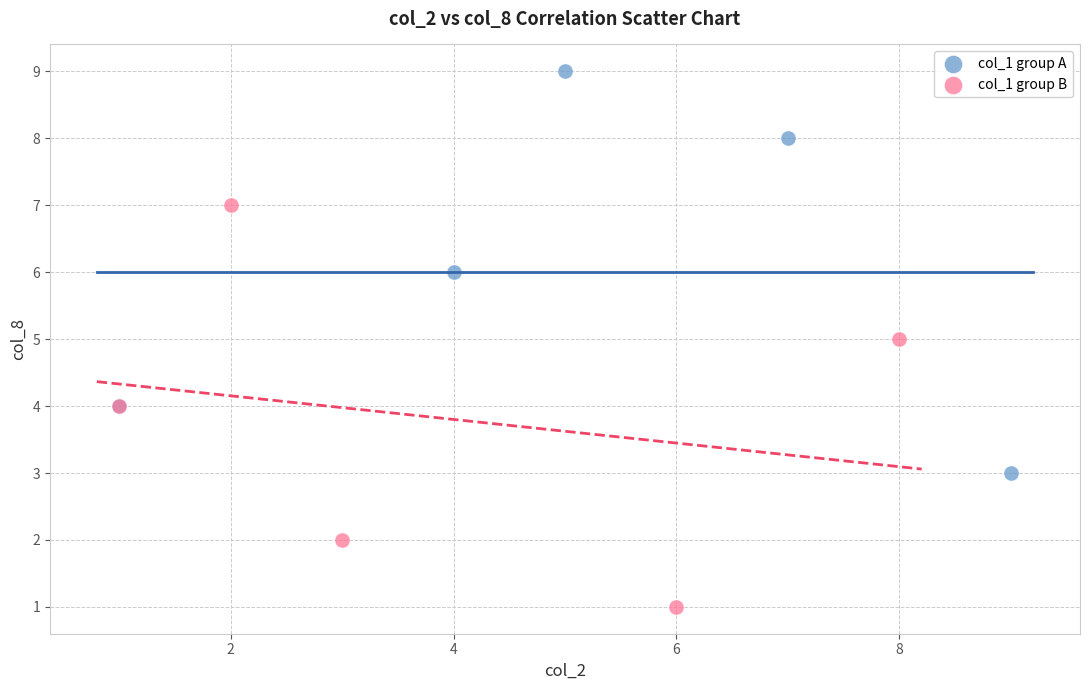

Which series reaches the maximum Y coordinate?

col_1 group A